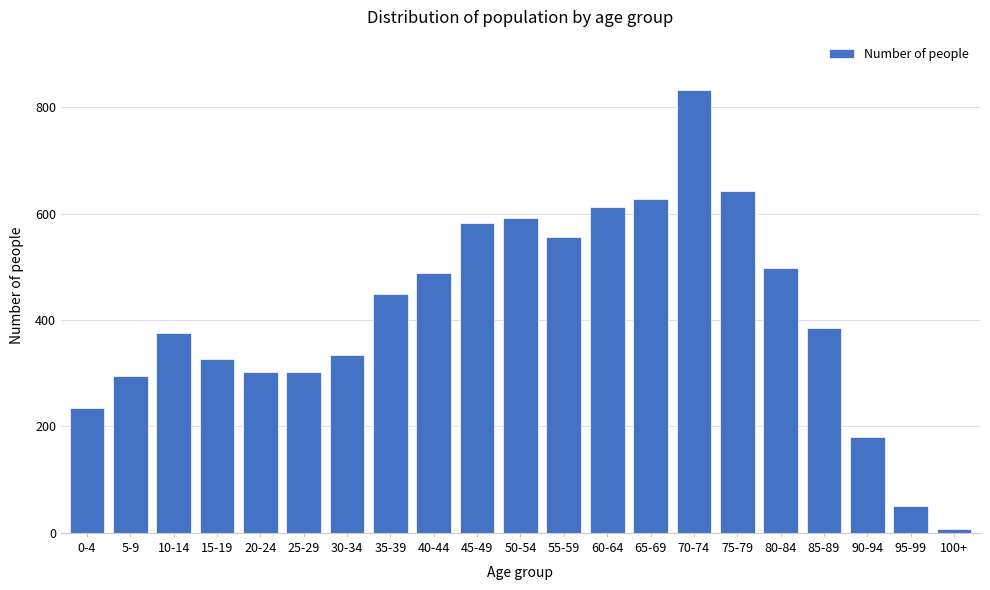

Reading right to left, what are all the values shown in this chart?

100+=7	95-99=51	90-94=181	85-89=384	80-84=497	75-79=643	70-74=832	65-69=627	60-64=613	55-59=556	50-54=591	45-49=582	40-44=488	35-39=449	30-34=334	25-29=302	20-24=302	15-19=326	10-14=375	5-9=294	0-4=235